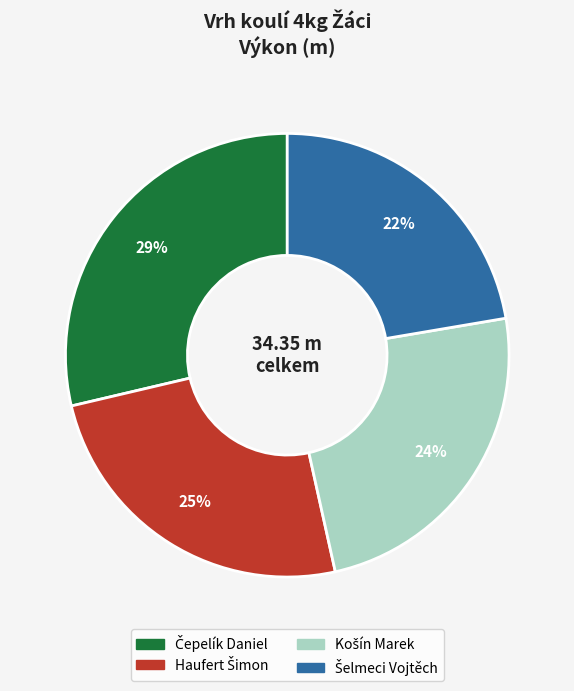

To the nearest percent, what is the average slice percentage?

25%